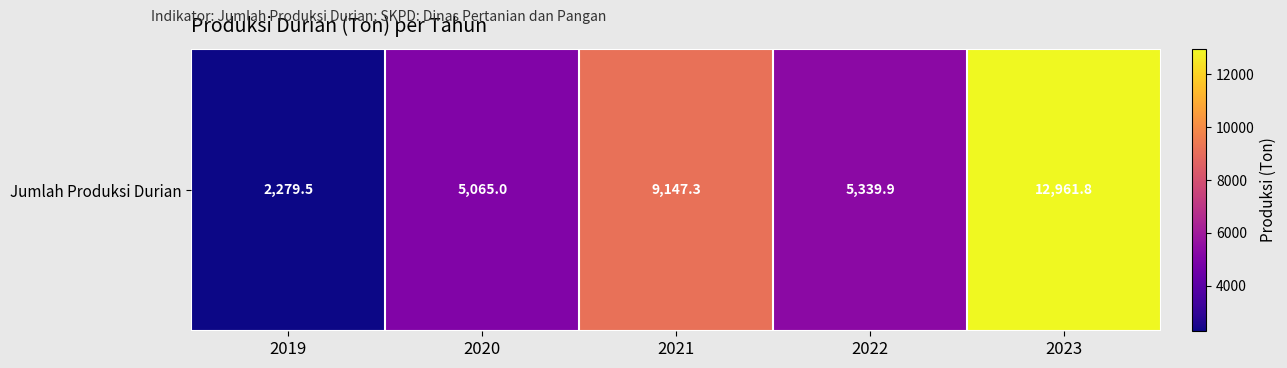

Is it true that the value at 2023 is 12961.8?

True